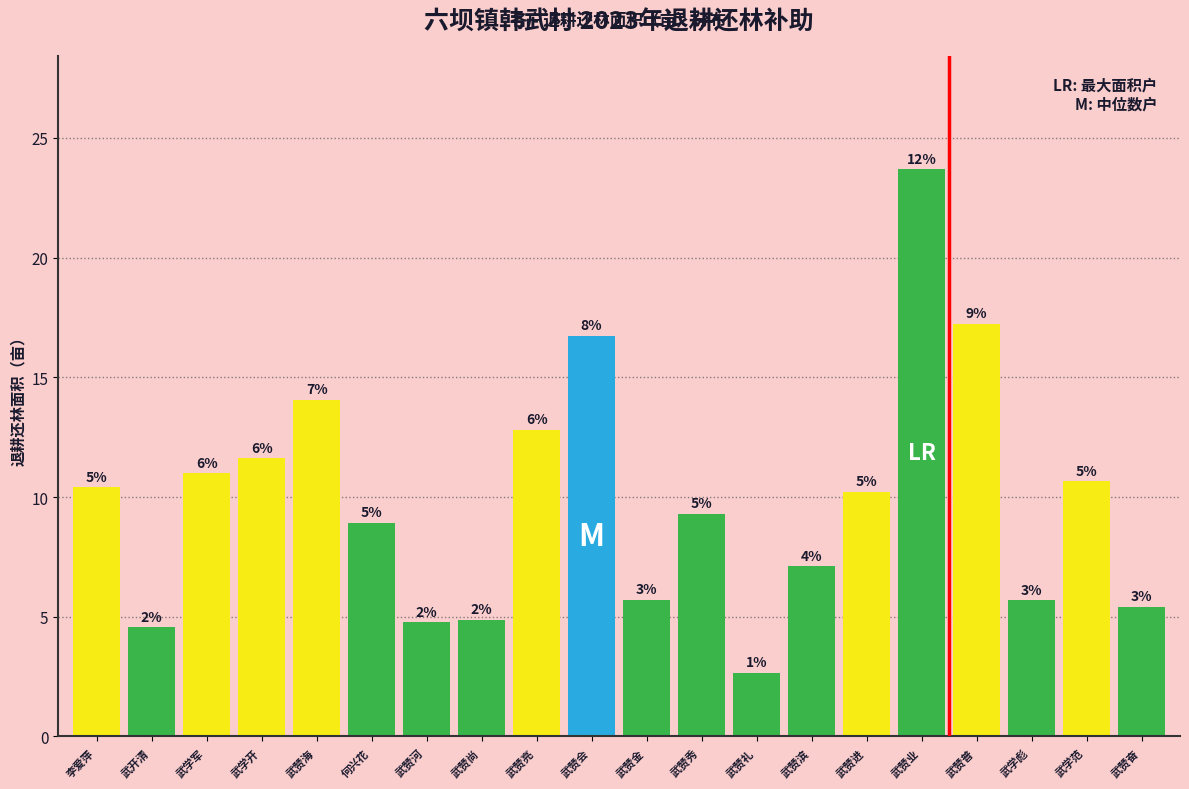

Reading left to right, extract all data points from this chart.

李爱萍=10.4	武开清=4.6	武学军=11.0	武学开=11.6	武赞海=14.1	何兴花=8.9	武赞河=4.8	武赞尚=4.9	武赞亮=12.8	武赞会=16.7	武赞金=5.7	武赞秀=9.3	武赞礼=2.7	武赞滨=7.1	武赞进=10.2	武赞业=23.7	武赞普=17.2	武学彪=5.7	武学范=10.7	武赞奋=5.4